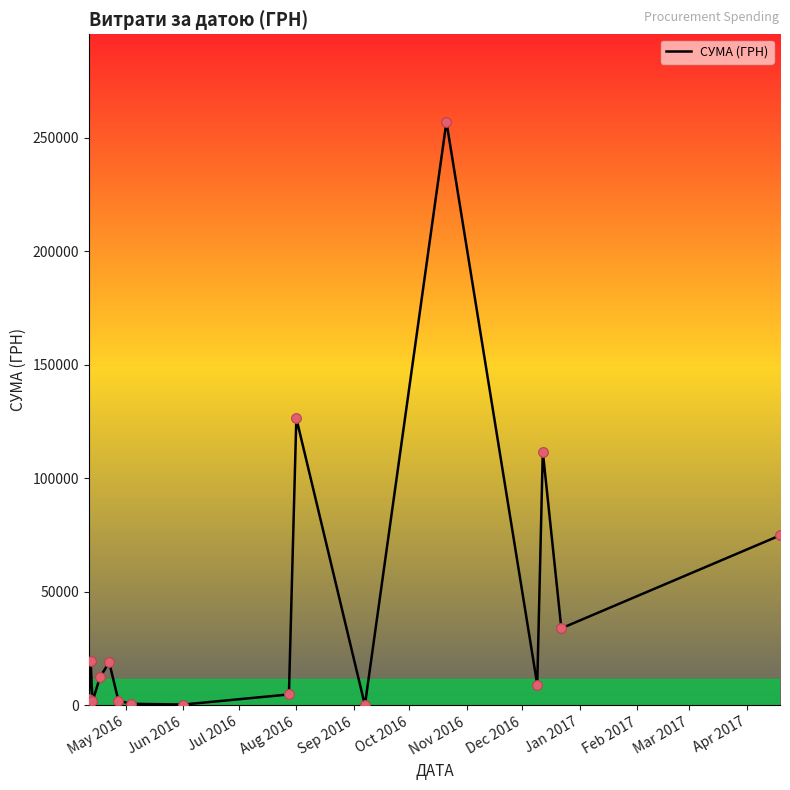

What is the maximum value shown in the chart?

257087.8